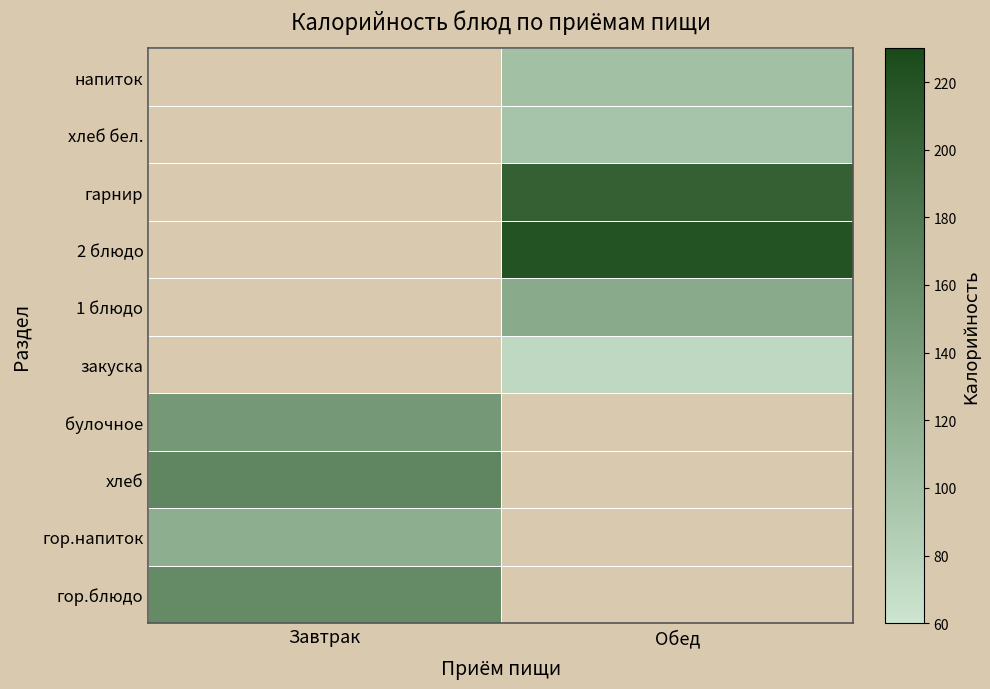

Which has a higher value, Завтрак or Обед?

Обед